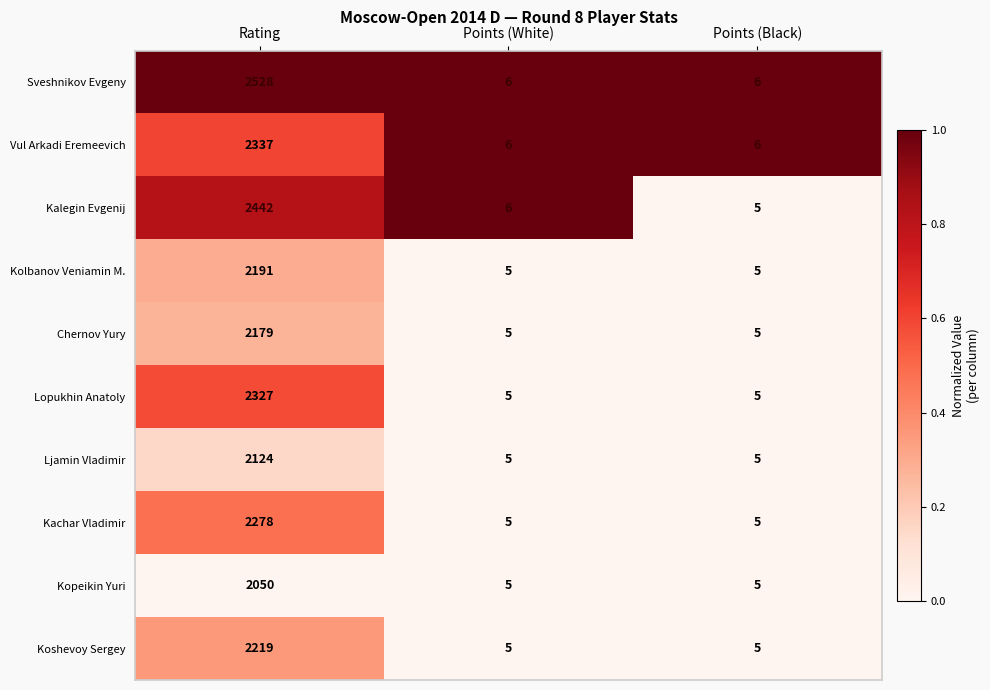

The Lopukhin Anatoly series shows 5 at Points (Black). True or false?

True